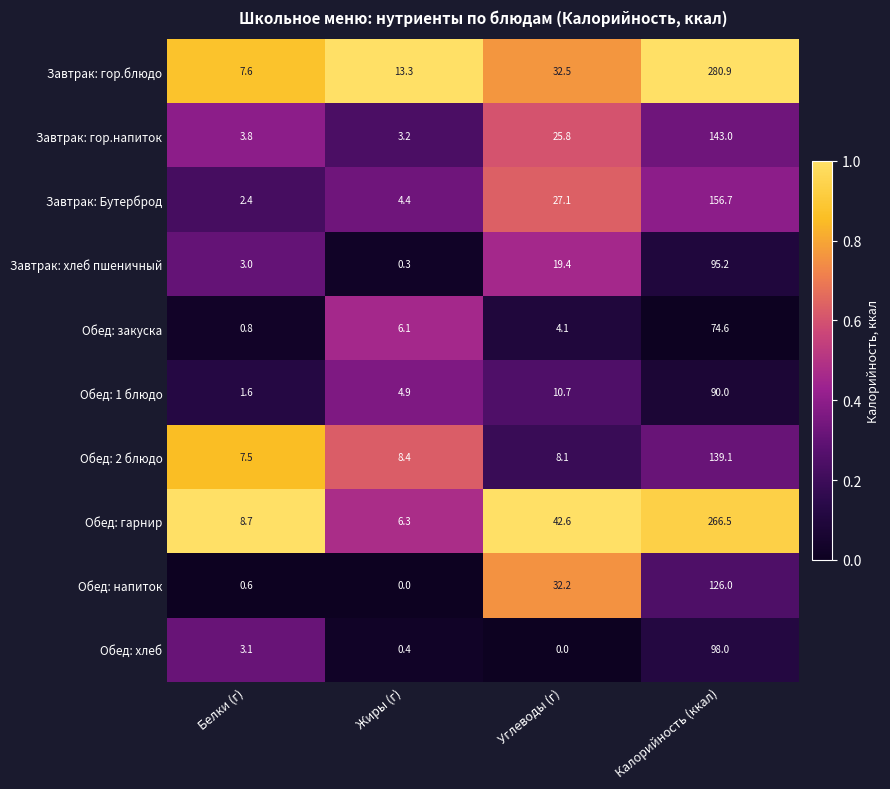

What is the spread (max minus min) of values at Углеводы (г)?

42.6